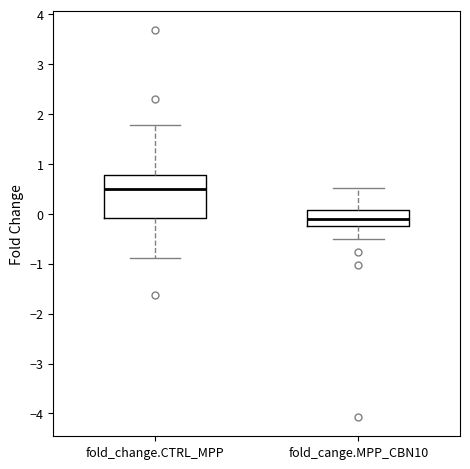

Comparing the boxes themselves (not the whiskers), which one is the tallest?

fold_change.CTRL_MPP